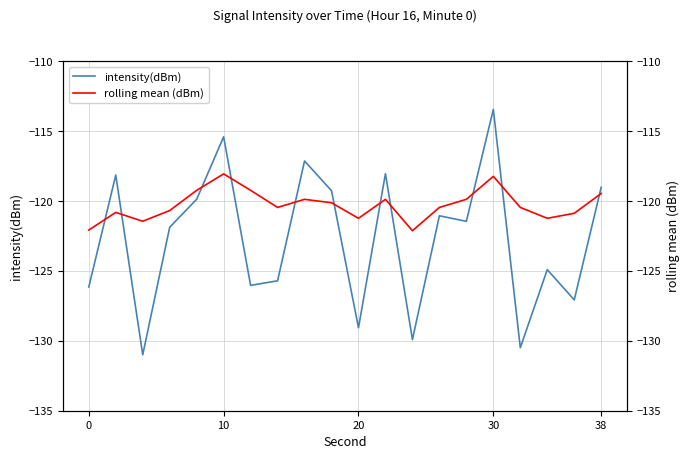

How many data points in intensity(dBm) are above -121?

8